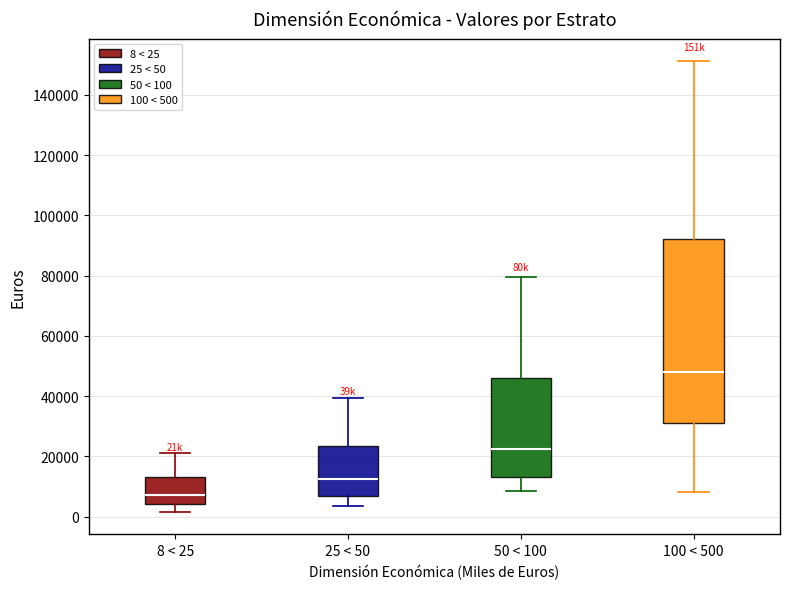

Comparing the boxes themselves (not the whiskers), which one is the tallest?

100 < 500